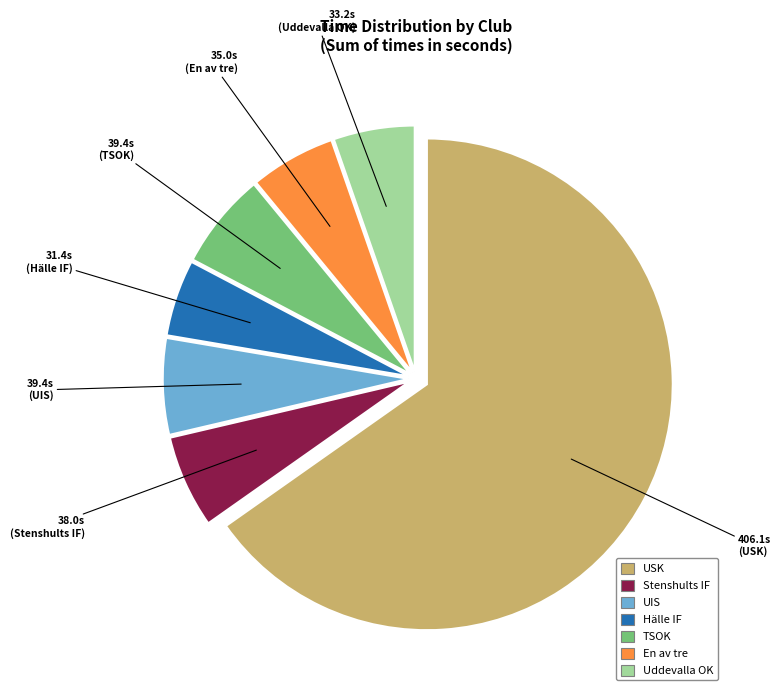

How many segments does this pie chart have?

7